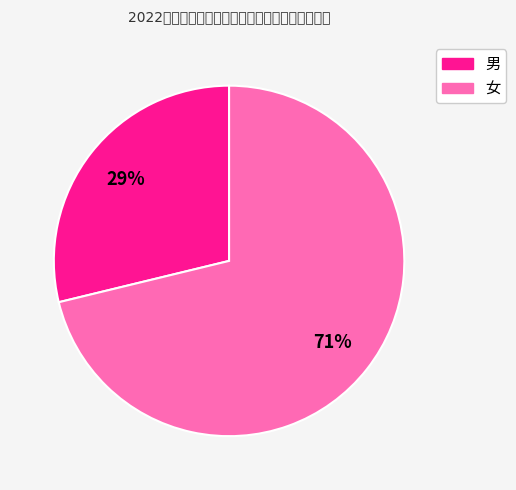

True or false: 男 accounts for 15% of the total.

False